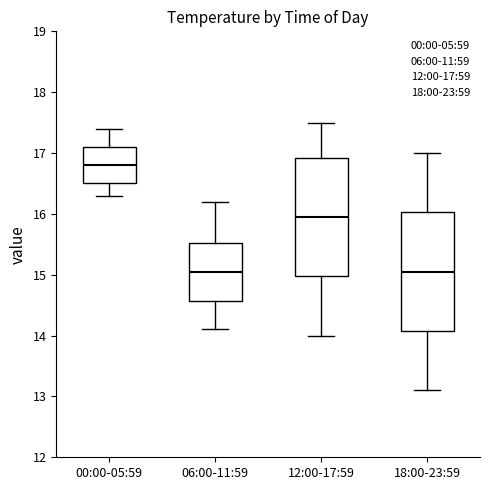

Reading left to right, transcribe this box plot: for each box, give where its median line is, the range the box spans, and where its two whiskers end, as read against the y-axis. The values are not printed on the chart, so give them approximately, as read against the axis.

00:00-05:59: median 16.8, box 16.5 to 17.1, whiskers 16.3 to 17.4
06:00-11:59: median 15.1, box 14.6 to 15.5, whiskers 14.1 to 16.2
12:00-17:59: median 16.0, box 15.0 to 16.9, whiskers 14.0 to 17.5
18:00-23:59: median 15.1, box 14.1 to 16.0, whiskers 13.1 to 17.0